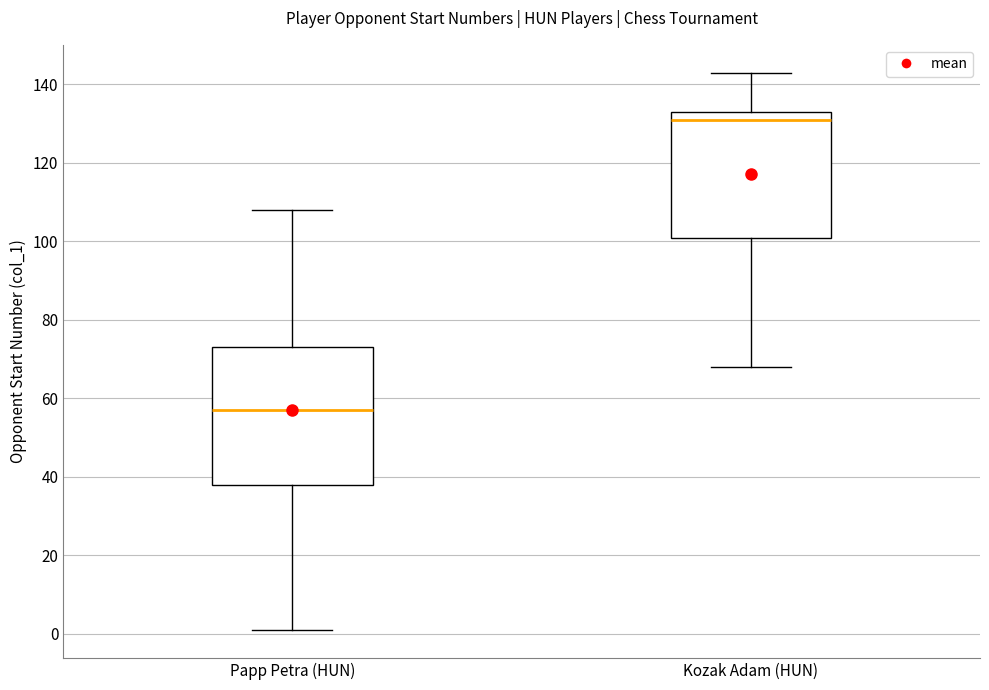

Which box has the lowest median line?

Papp Petra (HUN)